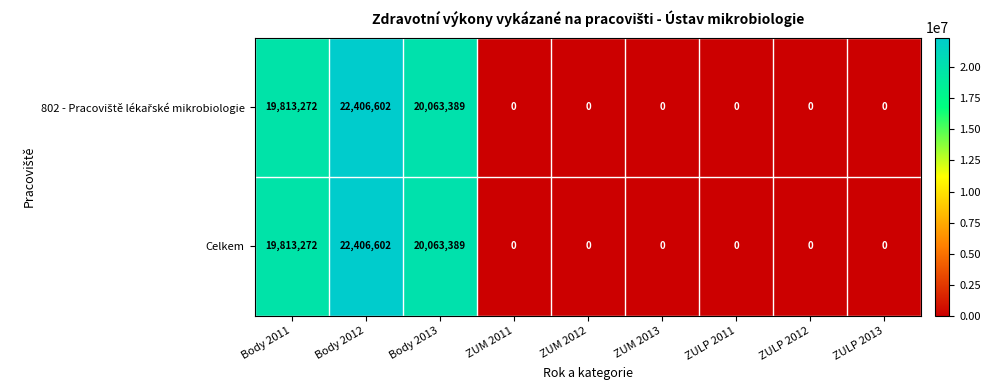

What is the difference between the maximum and minimum values in the Celkem series?

22406602